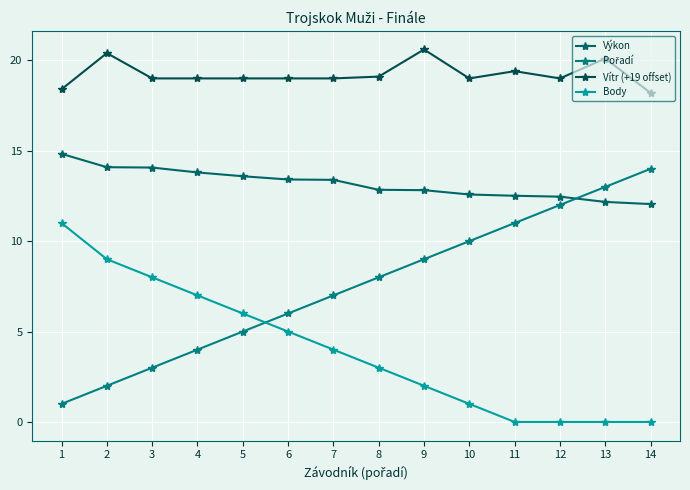

Which series has the largest range (max minus min)?

Pořadí